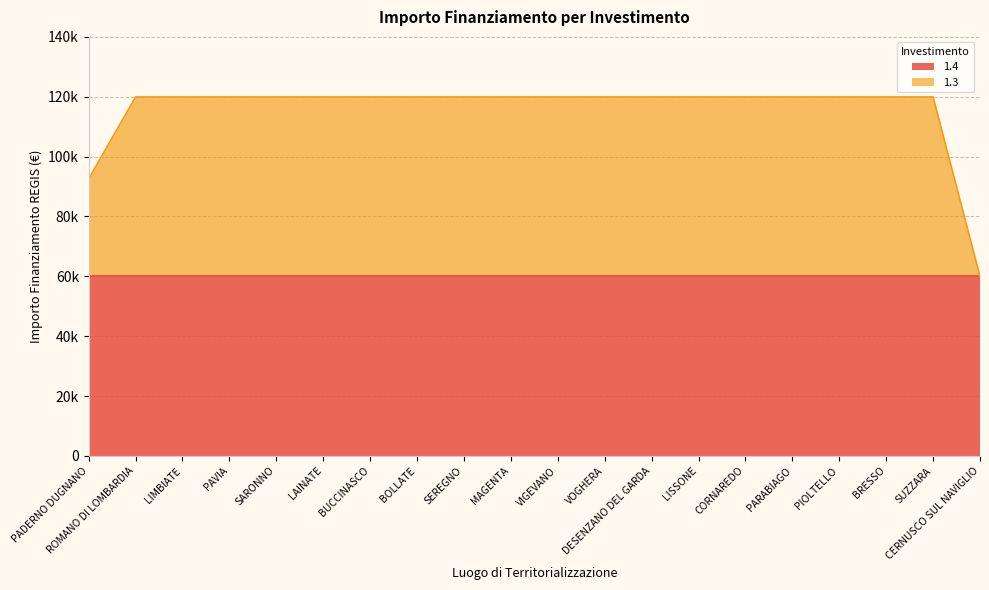

Does the chart have visible grid lines?

Yes